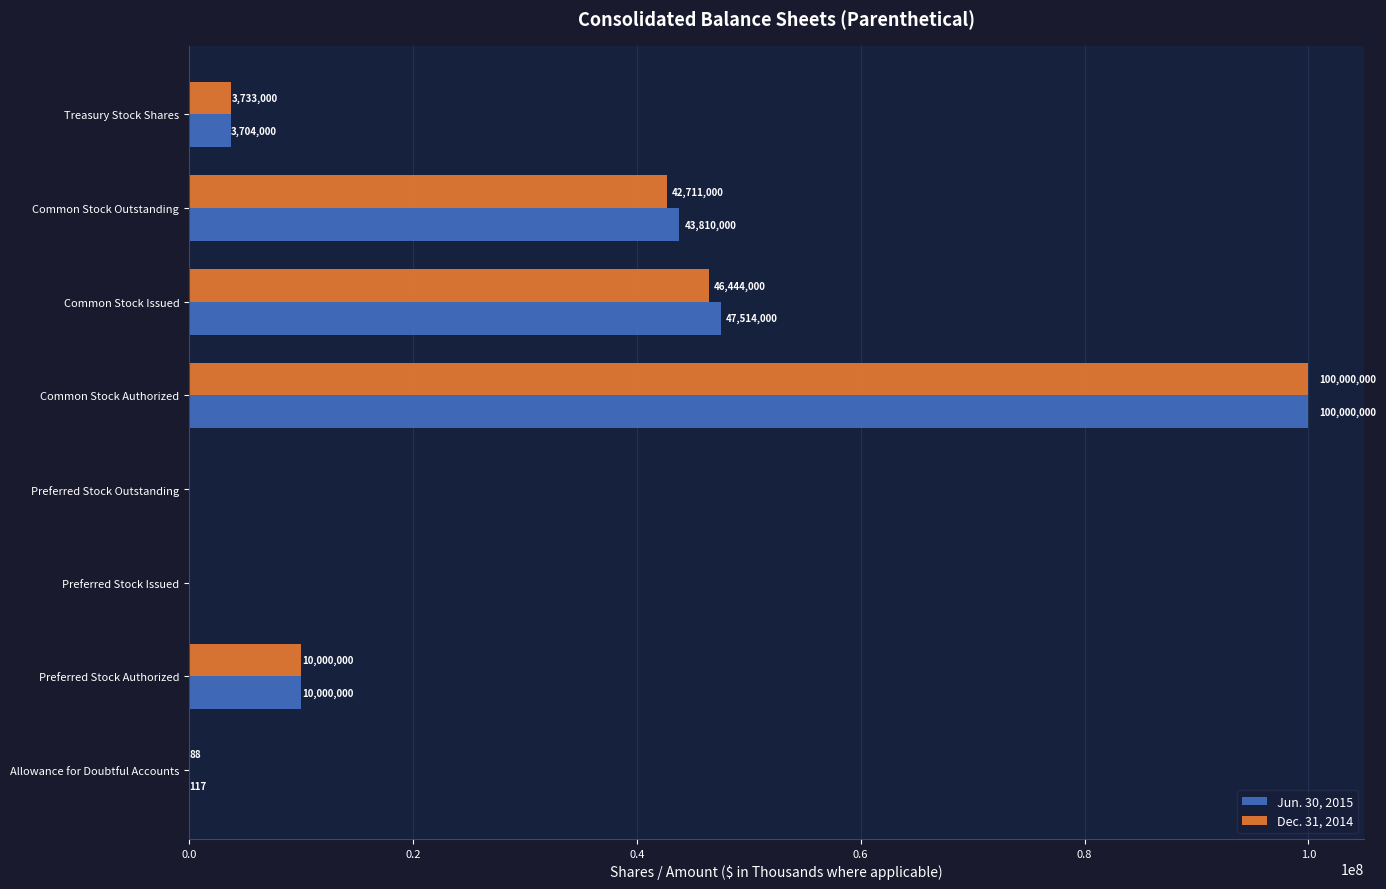

Which label corresponds to the largest value in the chart?

Common Stock Authorized